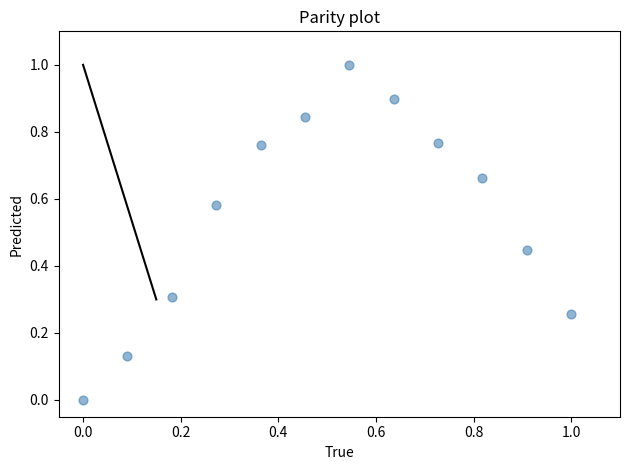

What is the range of Y values (max minus min)?

1.0